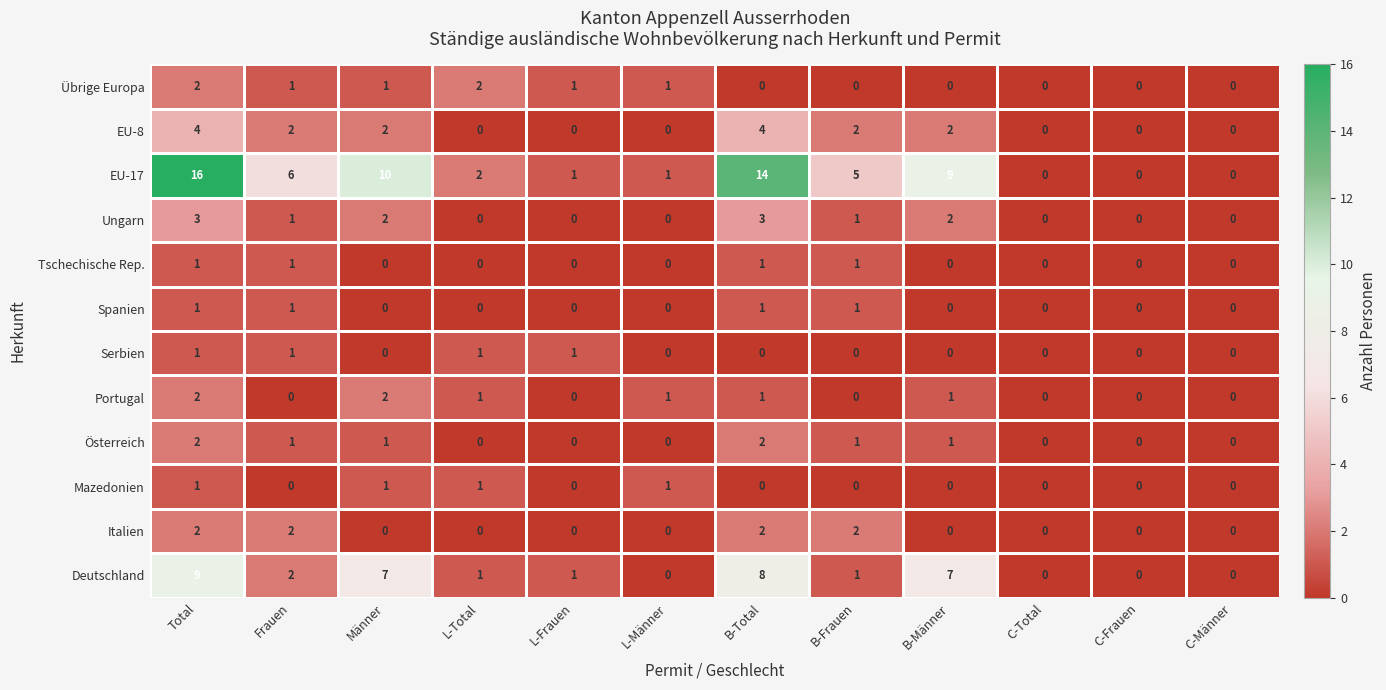

What is the difference between the second highest and second lowest values in the Deutschland series?

8